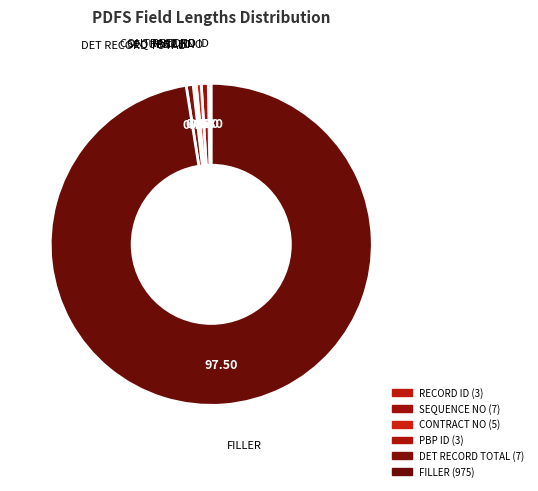

Is there any slice that represents more than half of the pie?

Yes